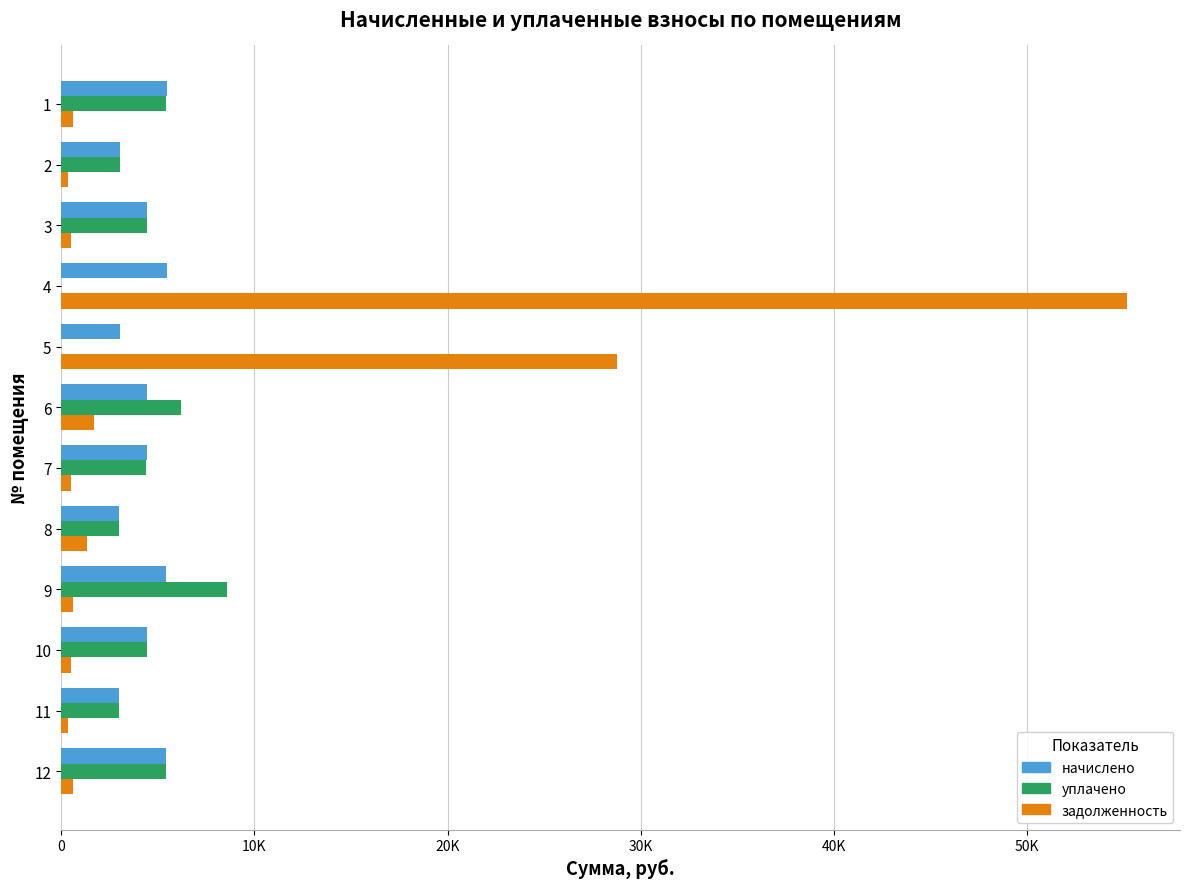

What are all the series names shown in the legend?

начислено, уплачено, задолженность